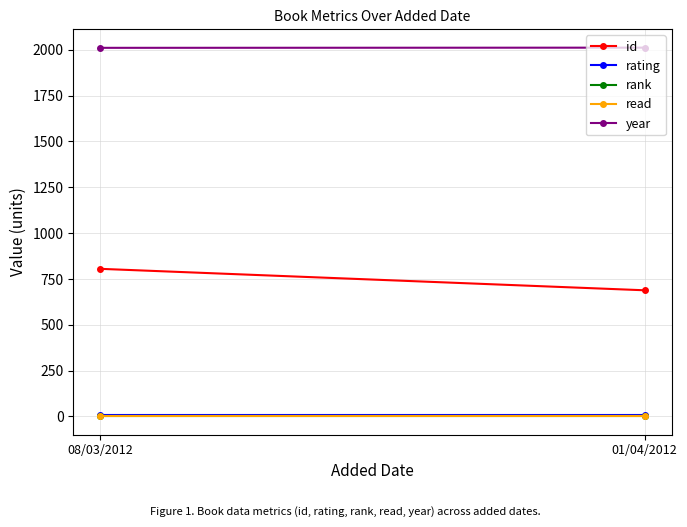

Rank the series at 08/03/2012 from lowest to highest value.

rank, read, rating, id, year